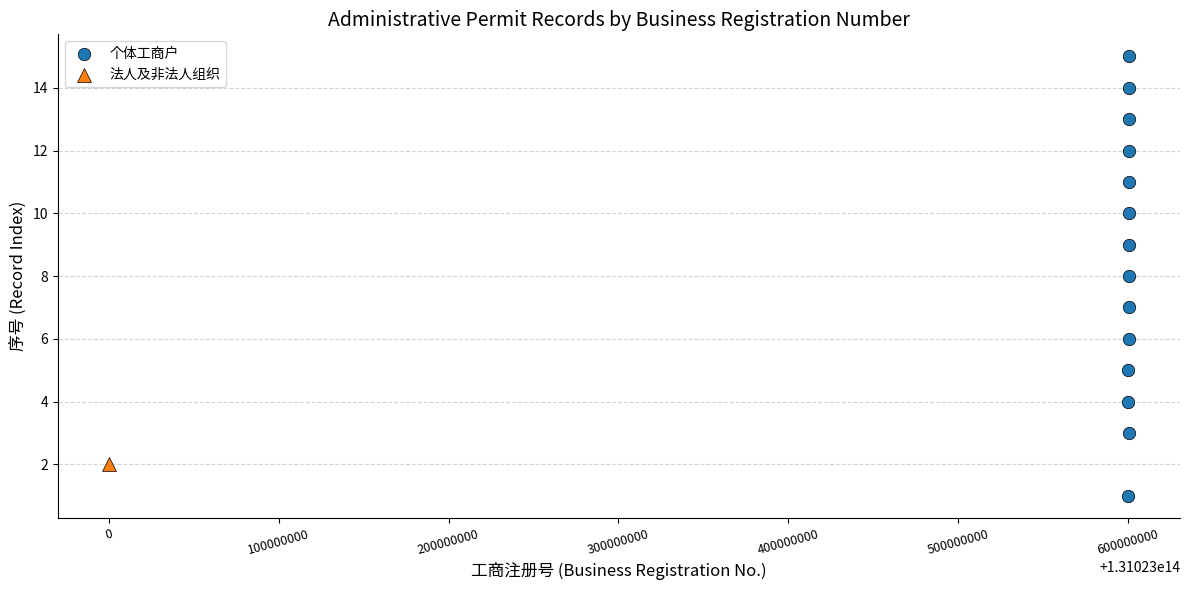

What are all the series names shown in the legend?

个体工商户, 法人及非法人组织